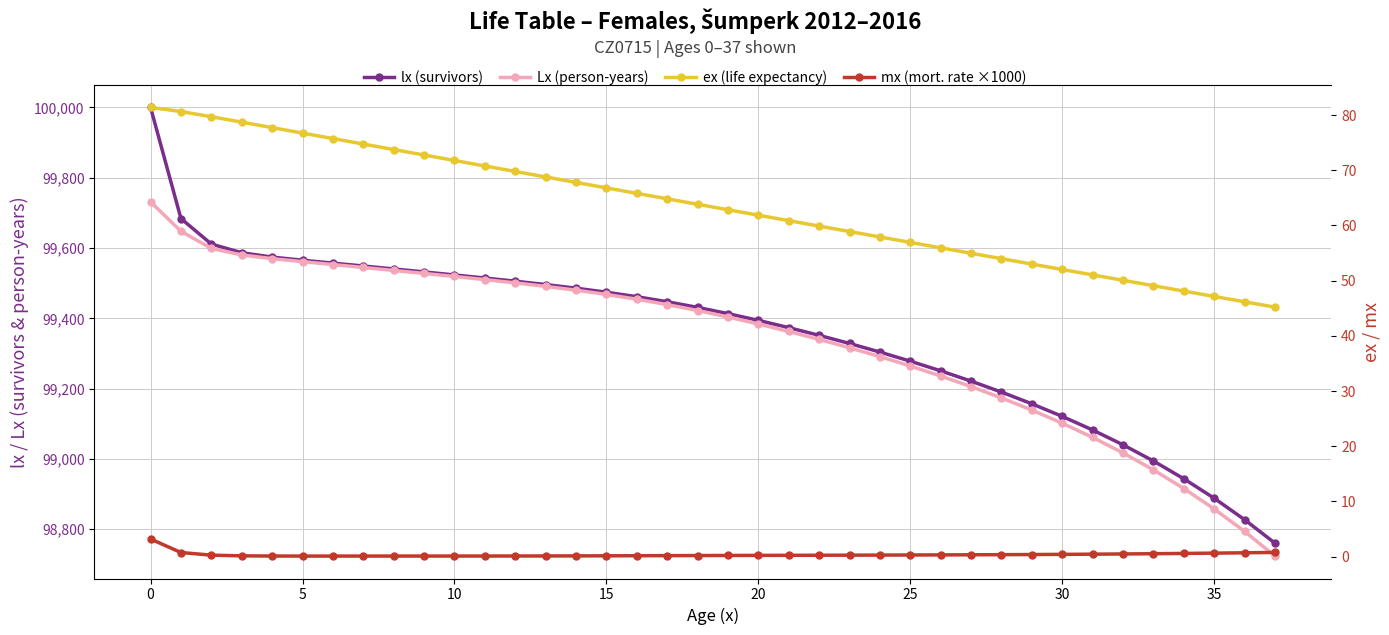

Which series has the largest total across all categories?

lx (survivors)